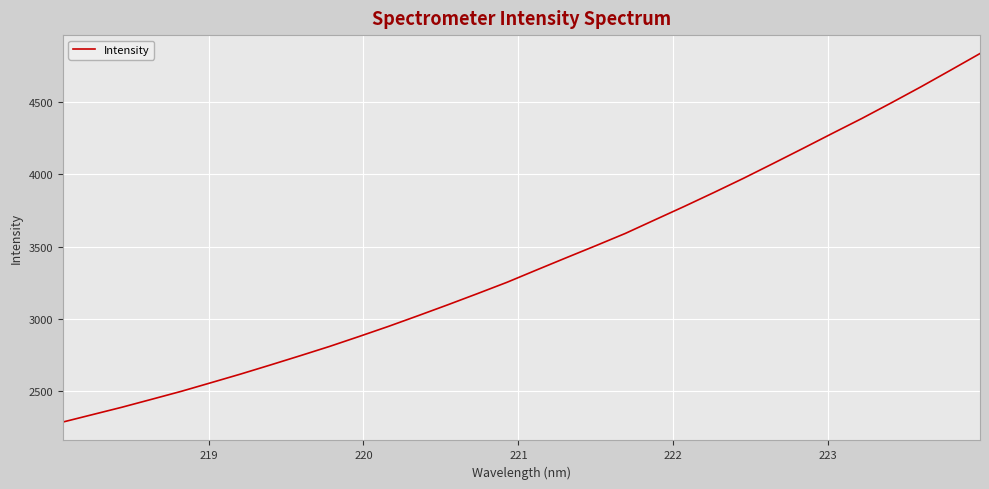

What is the minimum value shown in the chart?

2289.4